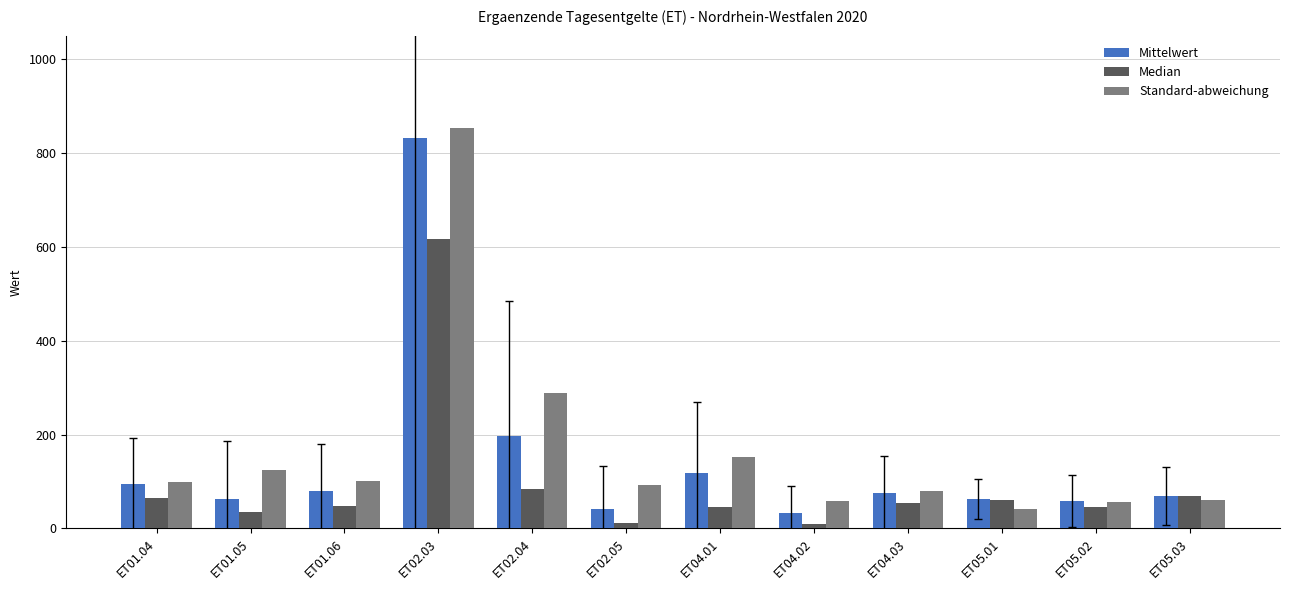

Which series has the largest total across all categories?

Standard-abweichung